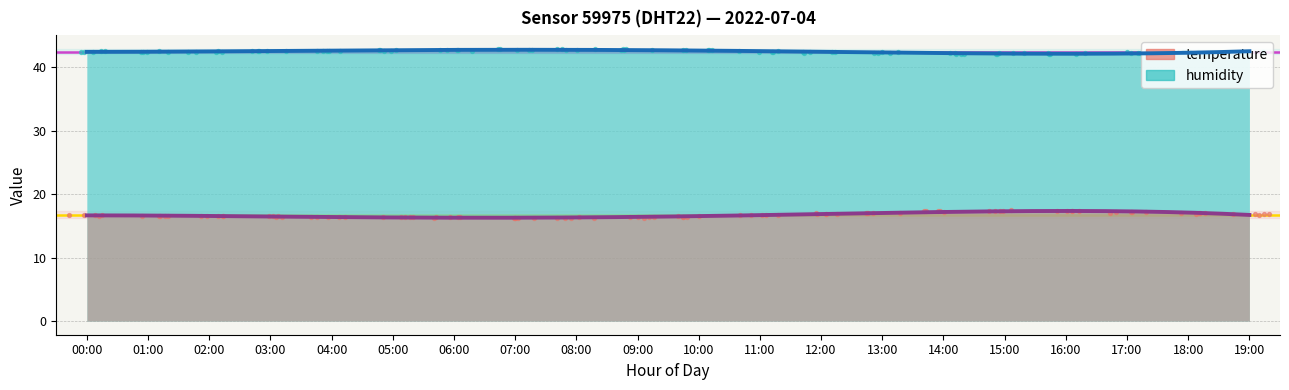

Which series has the largest total across all categories?

humidity